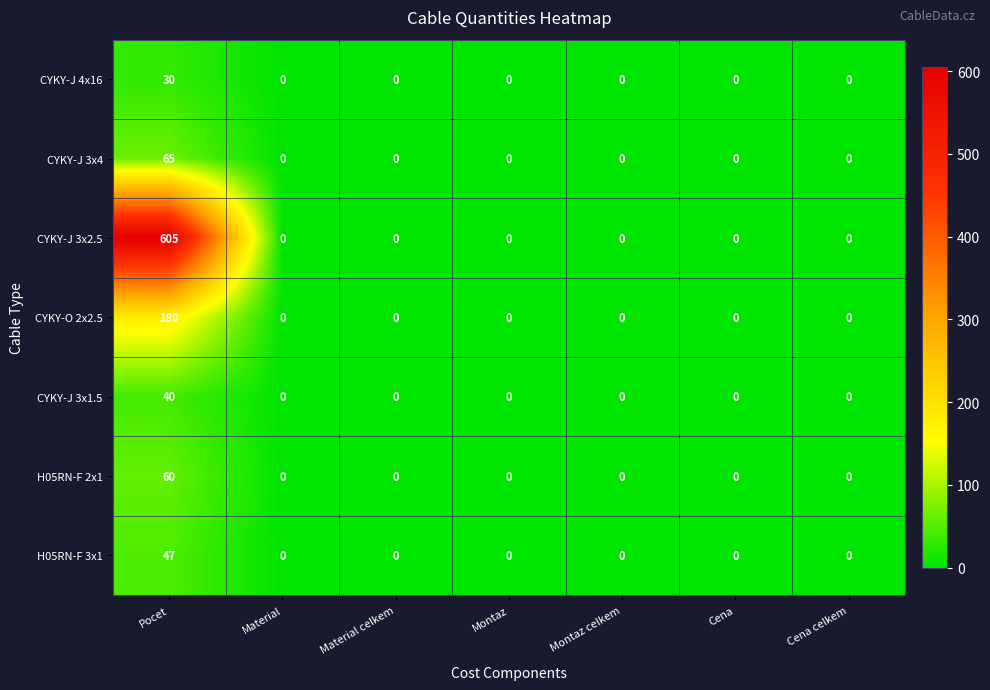

Between Pocet and Cena, which series saw the biggest shift?

CYKY-J 3x2.5